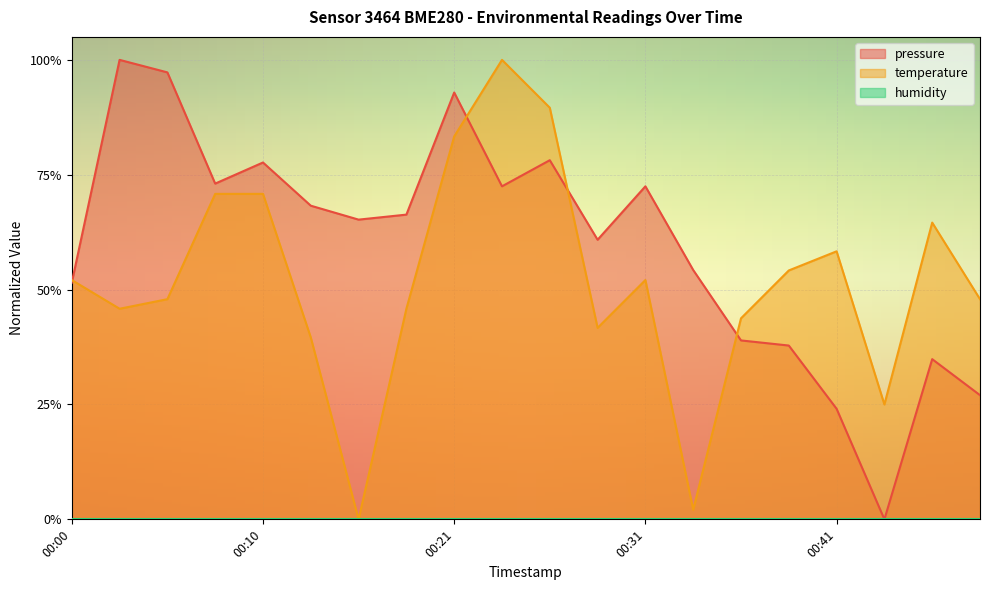

What is the sum of the temperature values at 00:18 and 00:05?

0.9